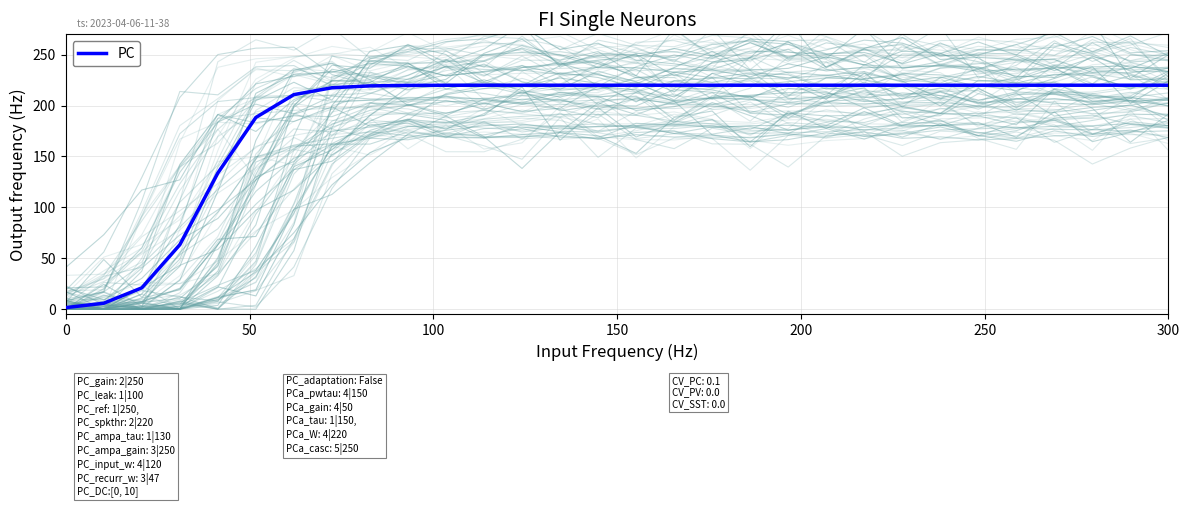

What is the greatest value displayed?

220.0